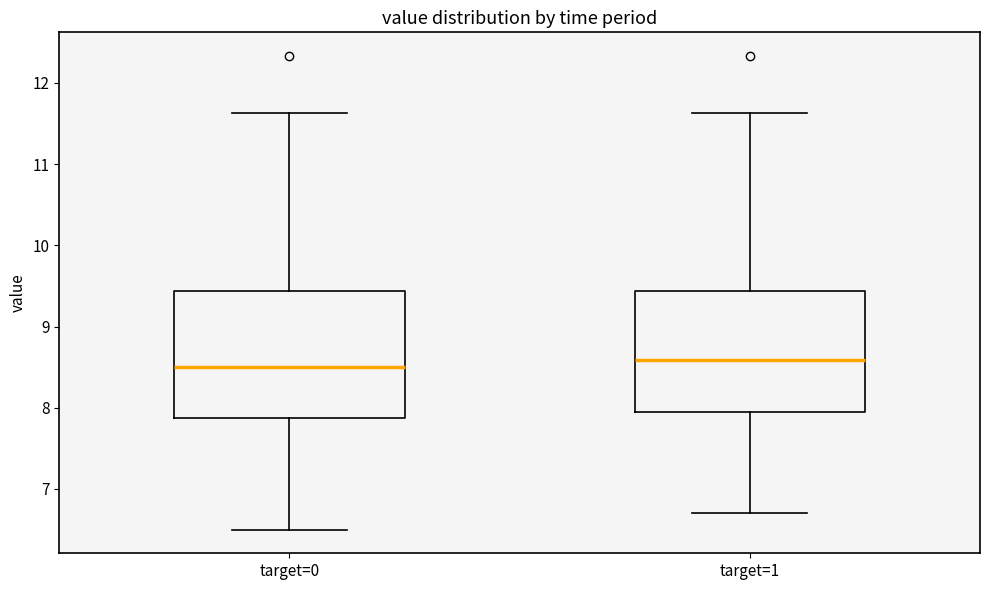

Reading left to right, read every box against the y-axis: the position of its median line, the range the box covers, and the ends of its whiskers. The values are not printed on the chart, so give them approximately, as read against the axis.

target=0: median 8.5, box 7.9 to 9.4, whiskers 6.5 to 11.6
target=1: median 8.6, box 8.0 to 9.4, whiskers 6.7 to 11.6